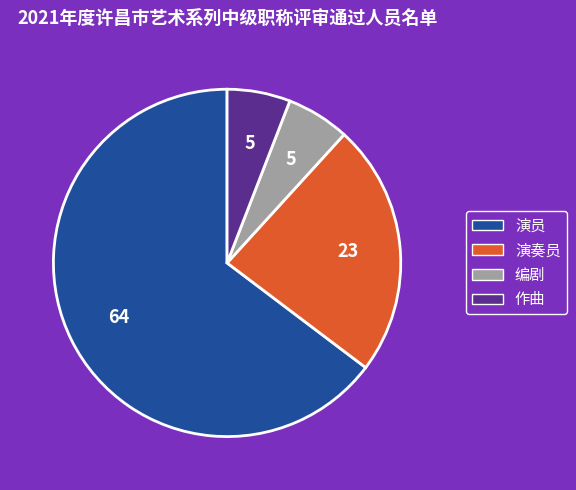

How many slices are in this pie chart?

4